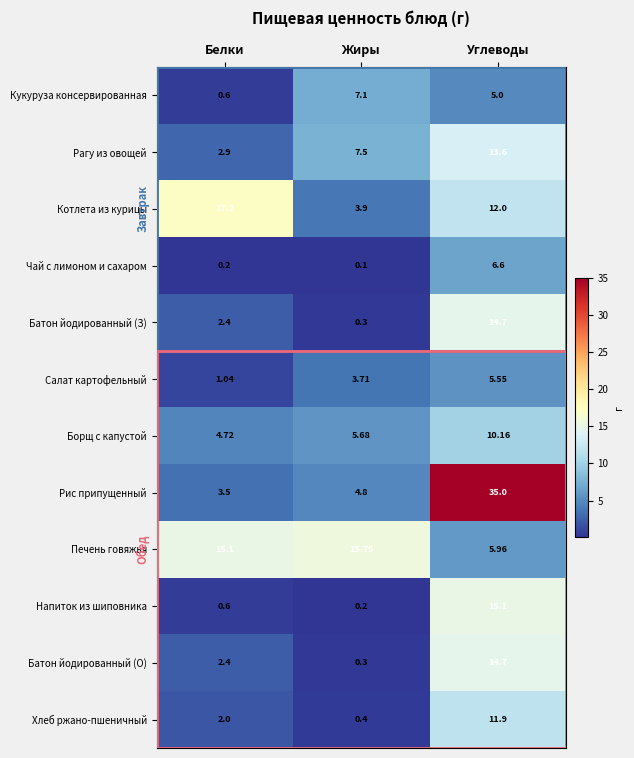

At which label is Кукуруза консервированная closest to 3?

Углеводы